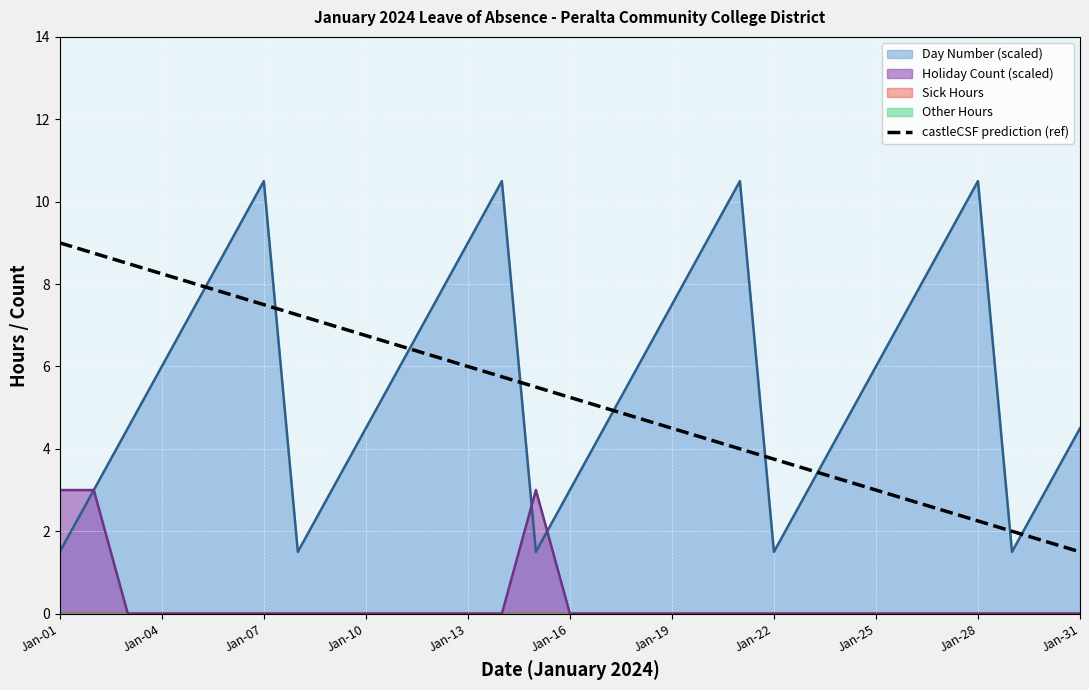

The chart shows a value of 8.7 at 16. True or false?

False